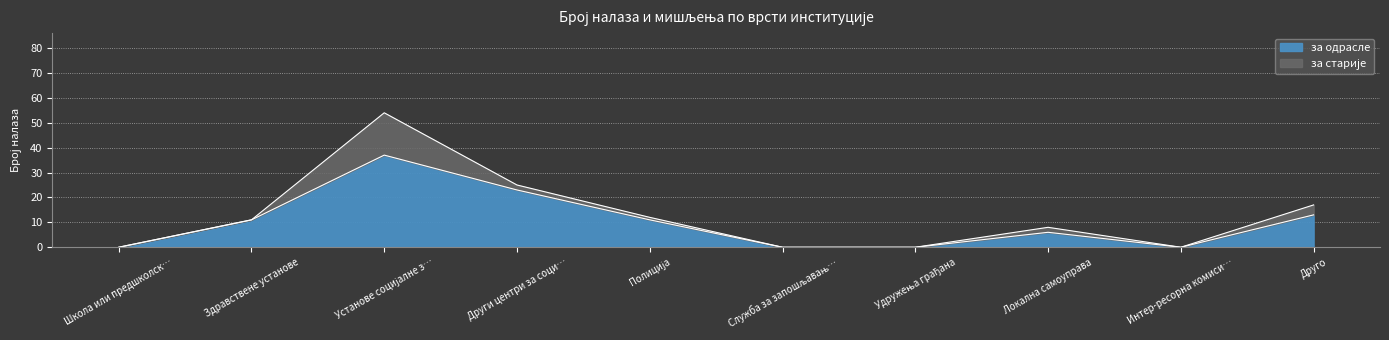

What is the highest value of the за одрасле series?

37